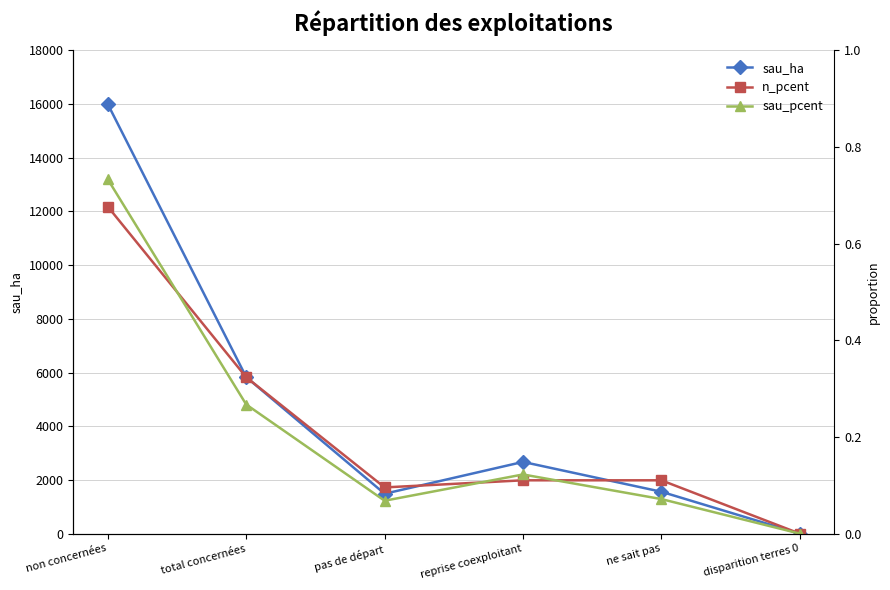

After their last crossing, which series has the higher values: n_pcent or sau_pcent?

n_pcent